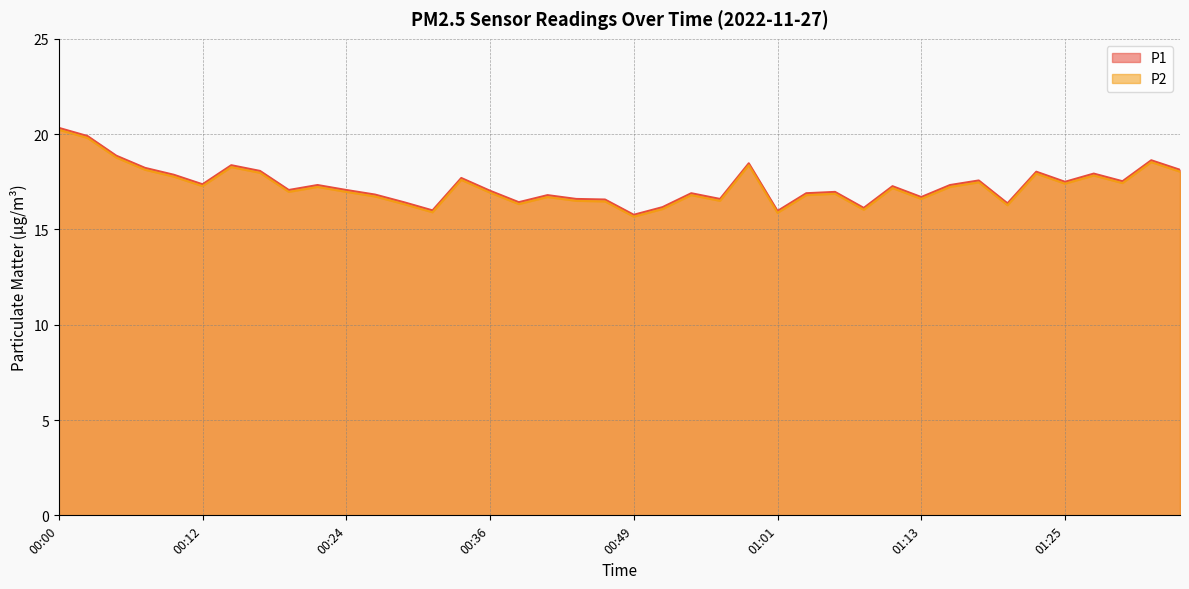

What is the difference between the second highest and minimum values in the P1 series?

4.1